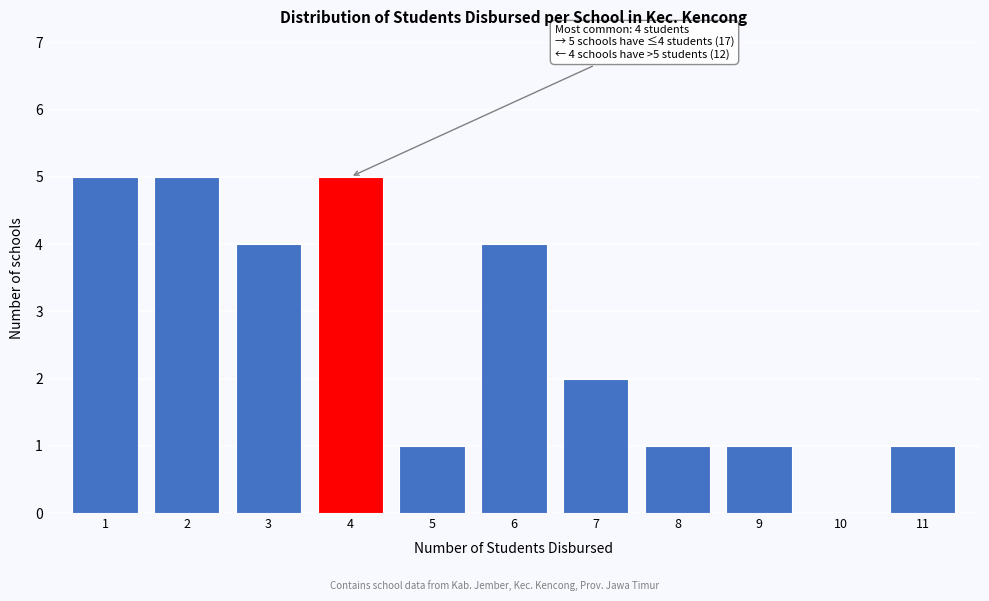

Reading right to left, transcribe all the data shown in this chart.

11=1	10=0	9=1	8=1	7=2	6=4	5=1	4=5	3=4	2=5	1=5